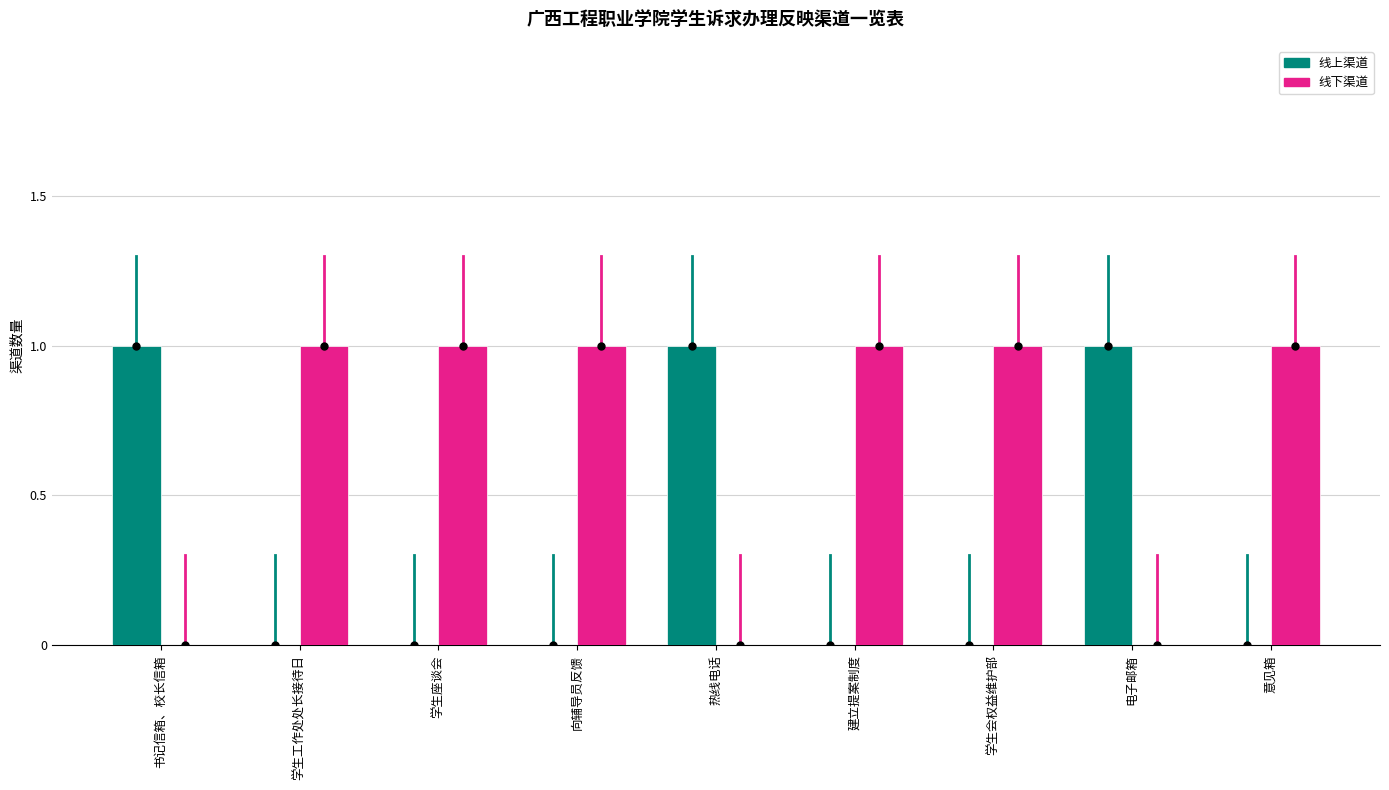

The value of 线上渠道 at 学生工作处处长接待日 is 0. True or false?

True